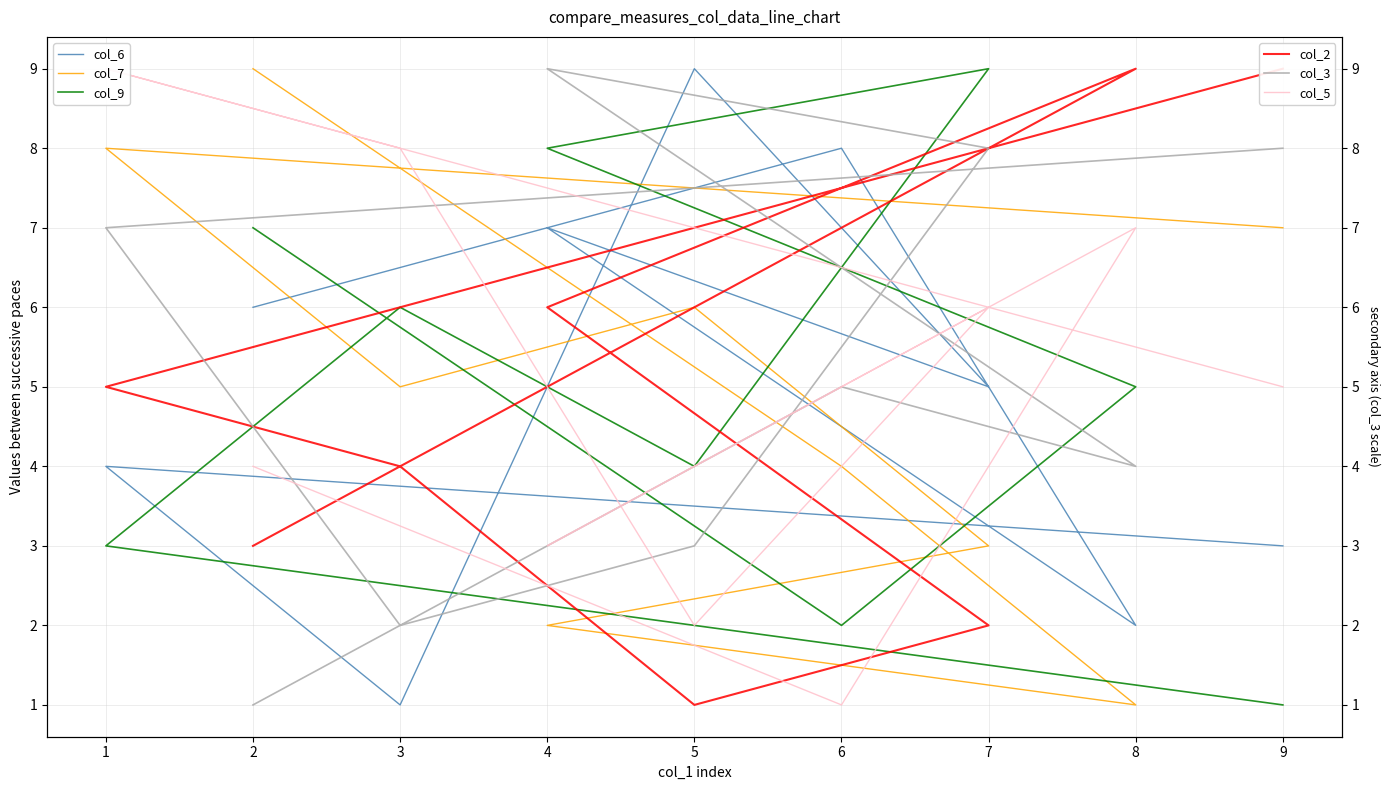

What is the lowest value of the col_5 series?

1